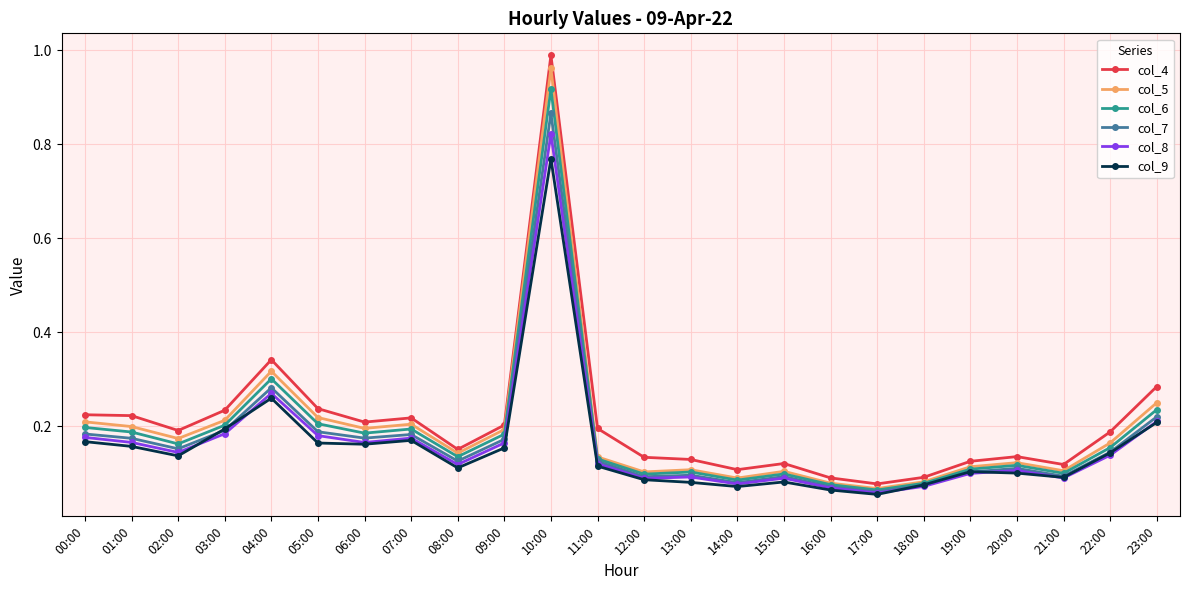

Which series has the widest spread of values?

col_4